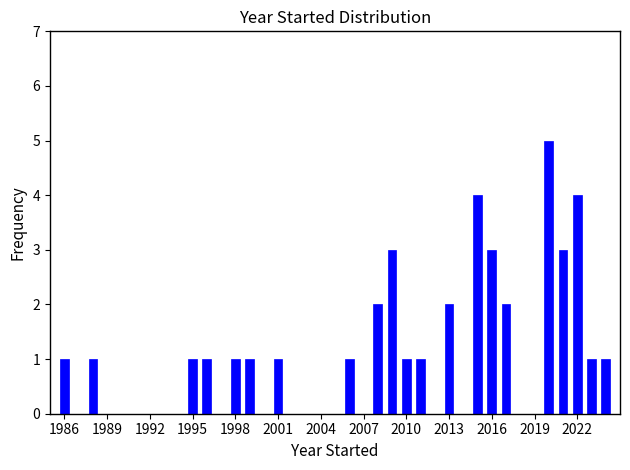

Around what value on the x-axis is the tallest bar? Give the approximate position of its centre, as read against the axis.

2020.0